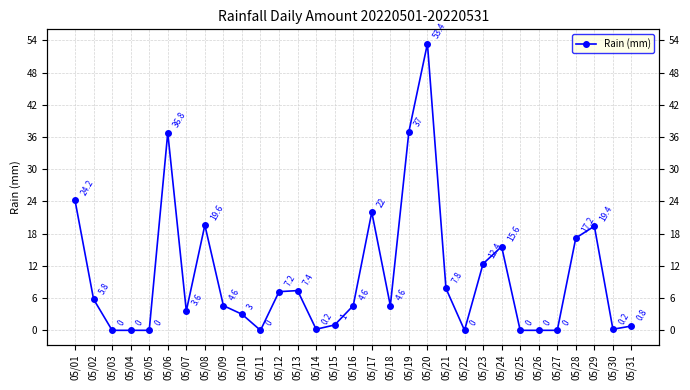

How many interior local valleys (lower than both neighbors) does the data have?

6